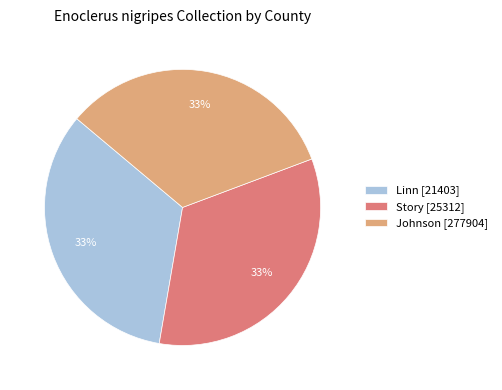

Count the number of slices in the pie.

3